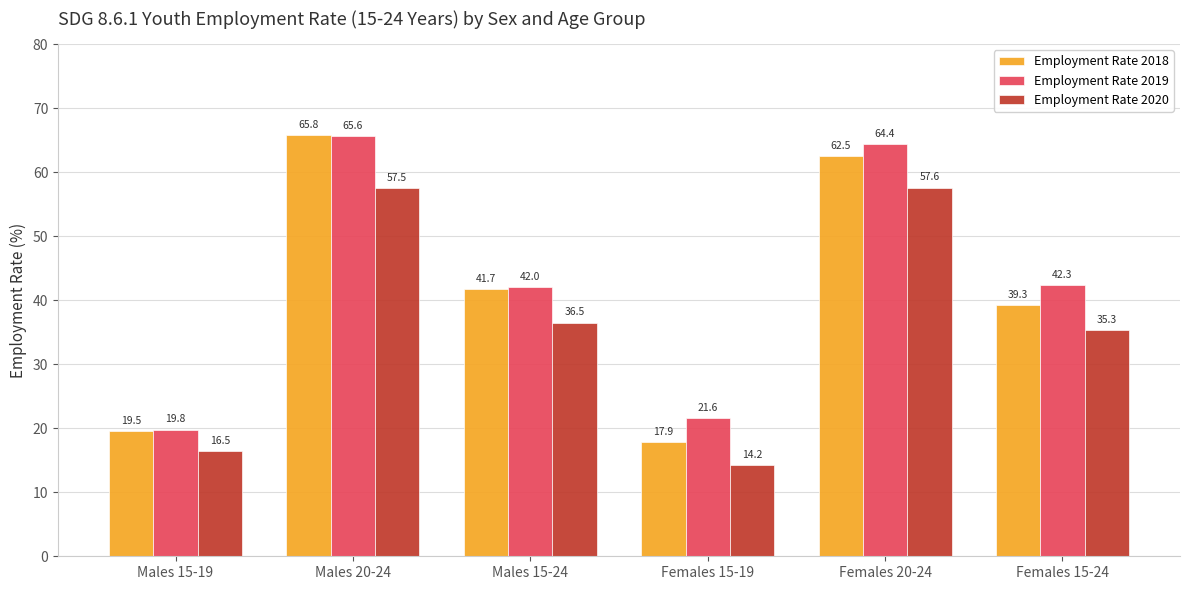

Does the chart contain stacked bars?

No